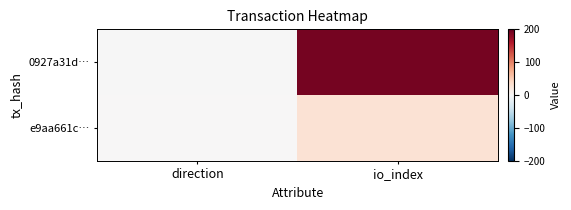

Between direction and io_index, which series saw the biggest shift?

0927a31d…